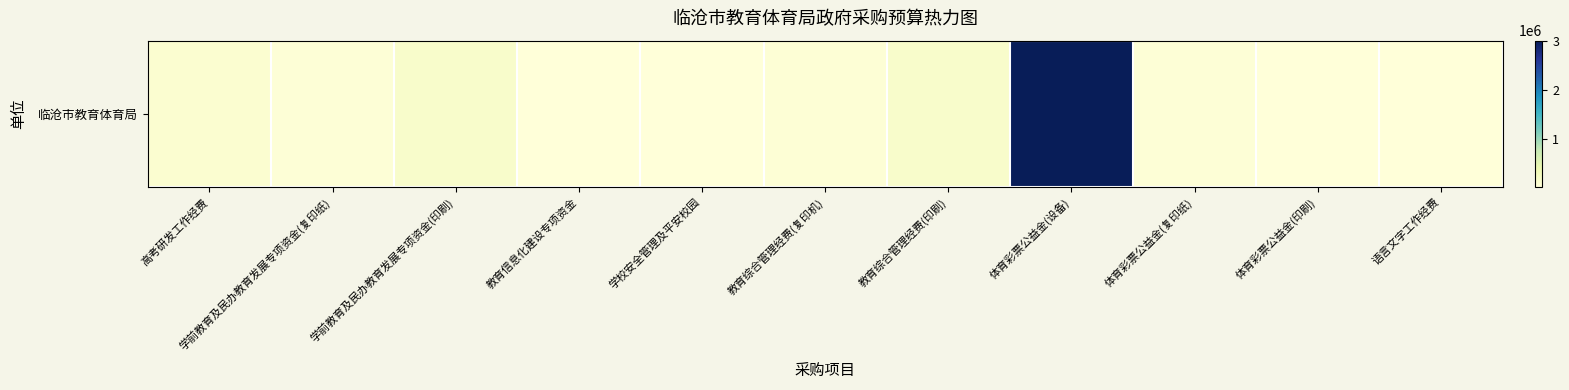

Is it true that the value at 教育信息化建设专项资金 is 14100?

False